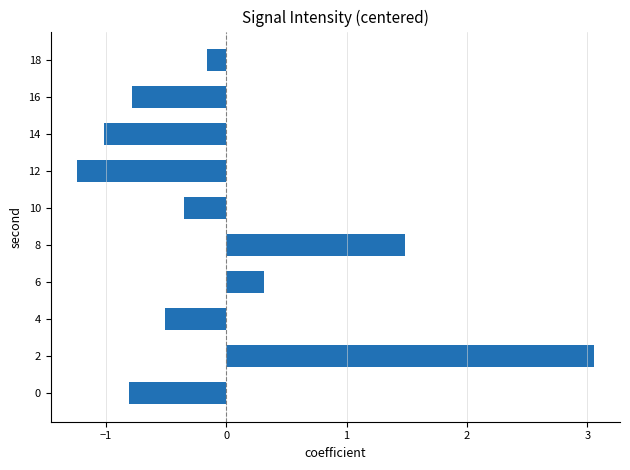

Between 16 and 6, which is larger?

6